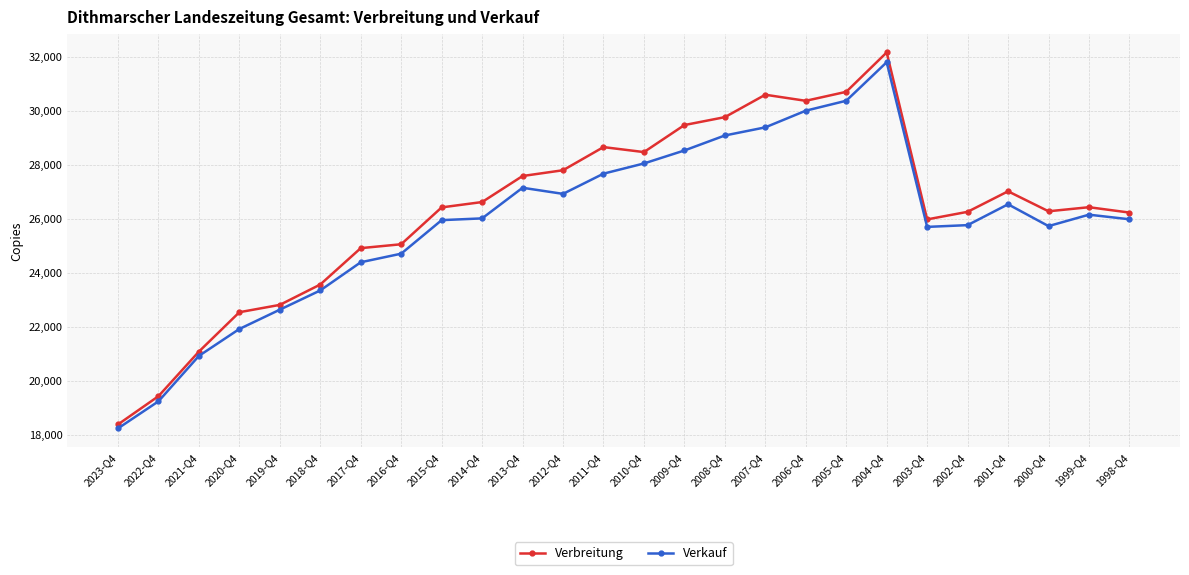

What is the label of the 5th point from the right?

2002-Q4